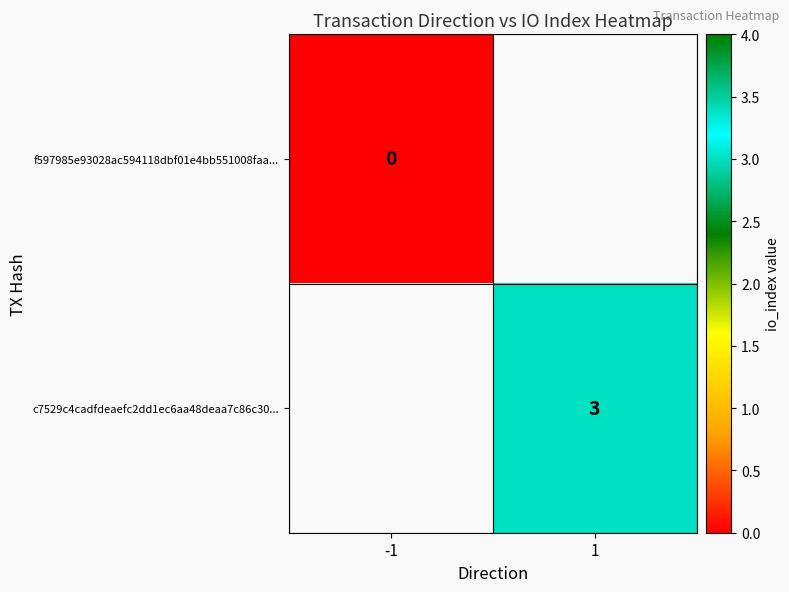

Rank the series by their maximum value, from lowest to highest.

f597985e93028ac594118dbf01e4bb551008faa..., c7529c4cadfdeaefc2dd1ec6aa48deaa7c86c30...